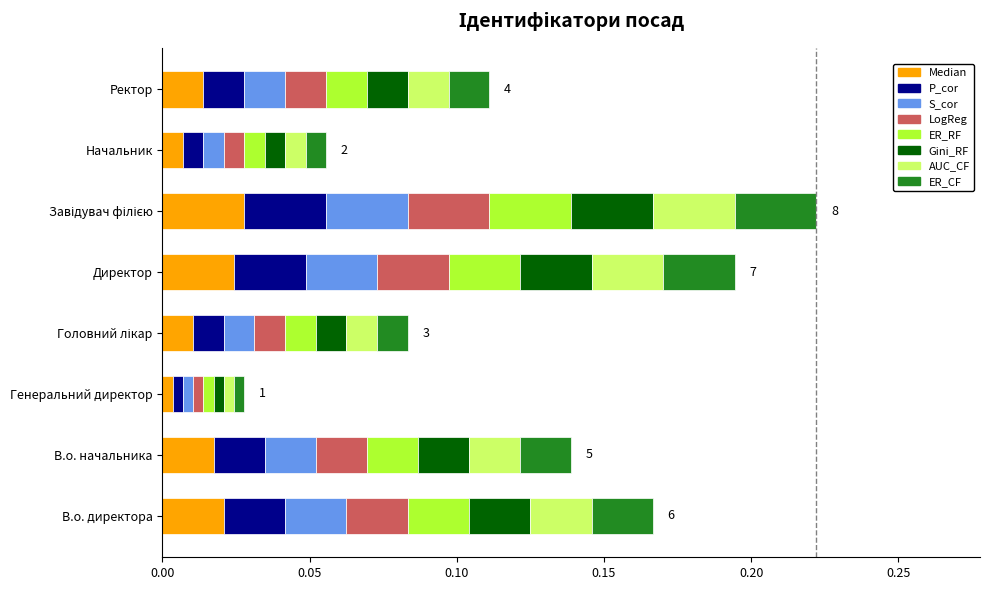

What are all the series names shown in the legend?

Median, P_cor, S_cor, LogReg, ER_RF, Gini_RF, AUC_CF, ER_CF